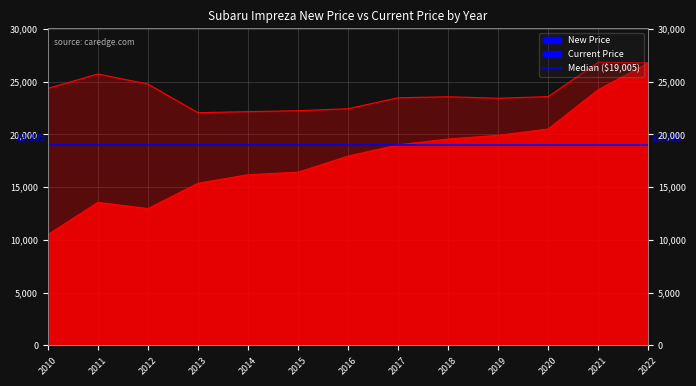

How many lines are shown in the chart?

2